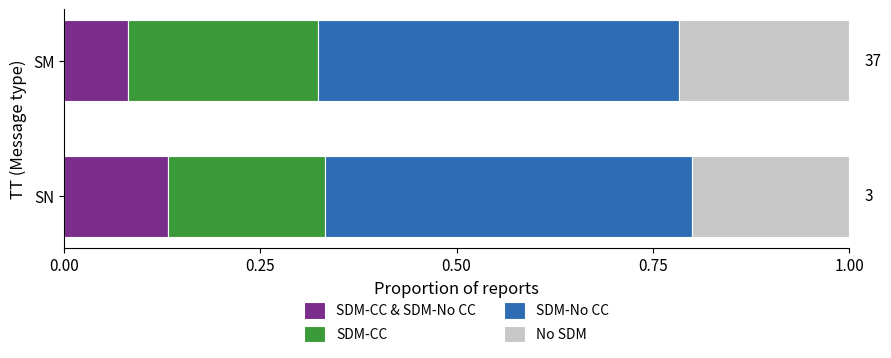

What is the total value across all series at SM?

1.0